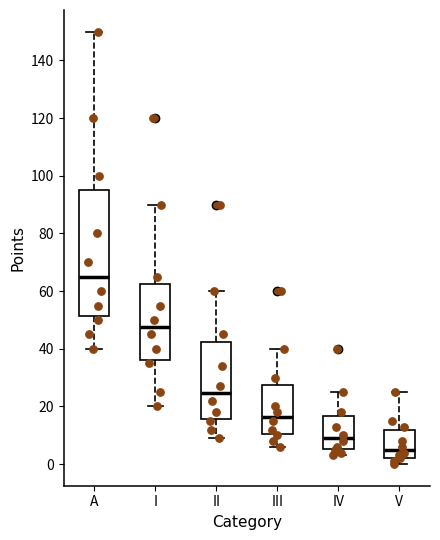

Which box's median line is the lowest?

V